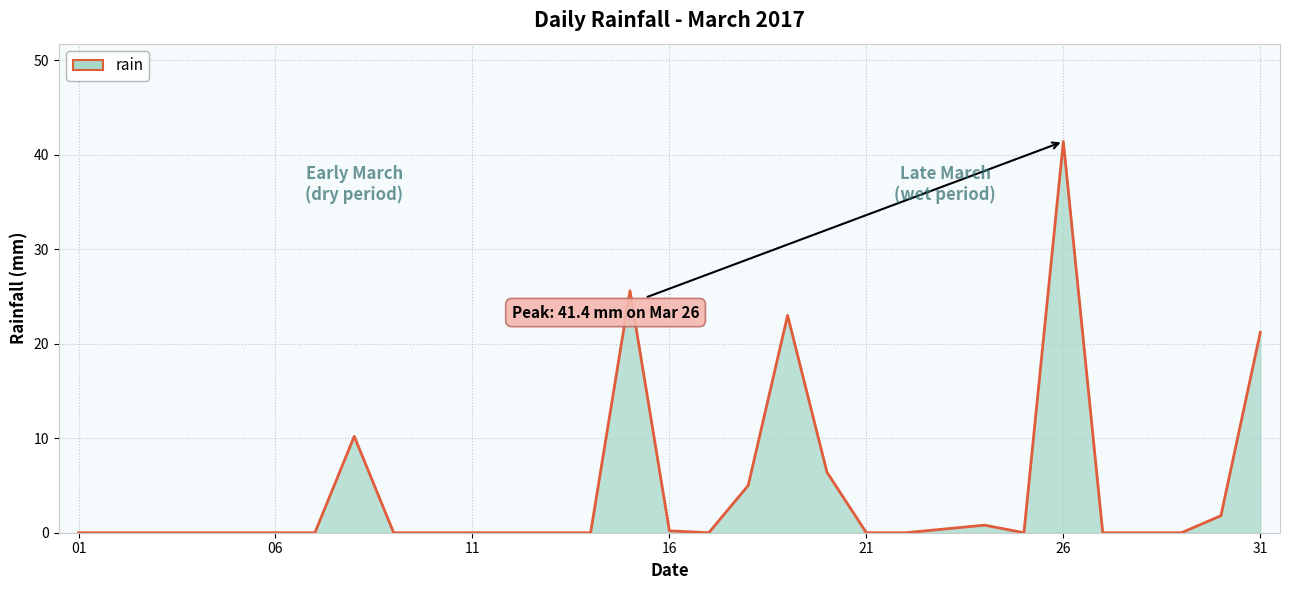

What is the difference between the maximum and minimum values?

41.4